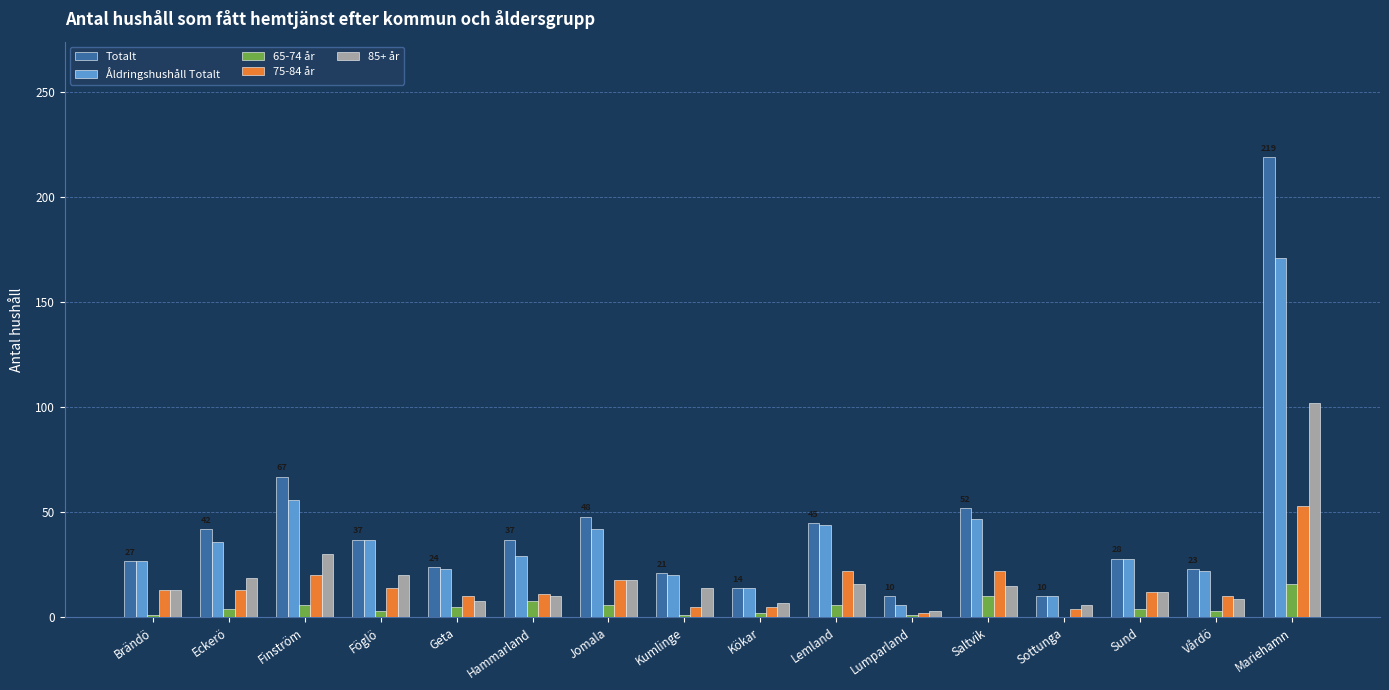

What is the sum of all 75-84 år values?

234